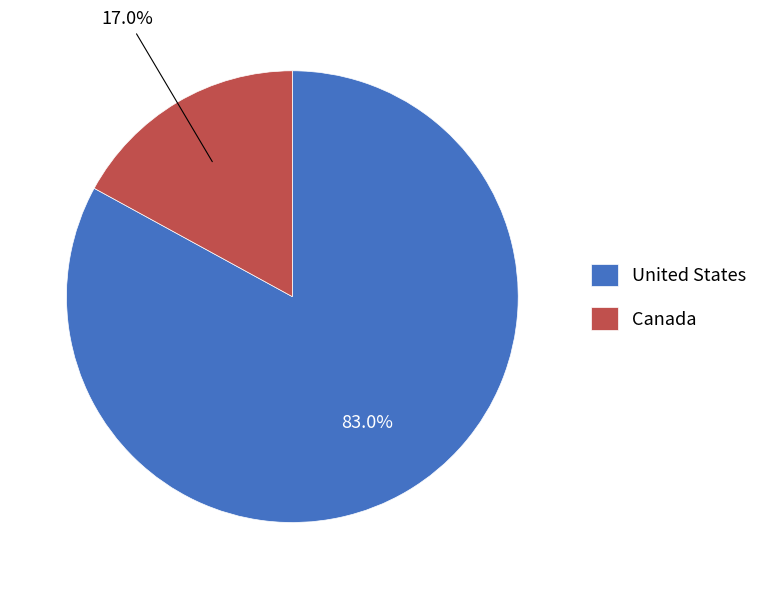

Between Canada and United States, which is larger?

United States